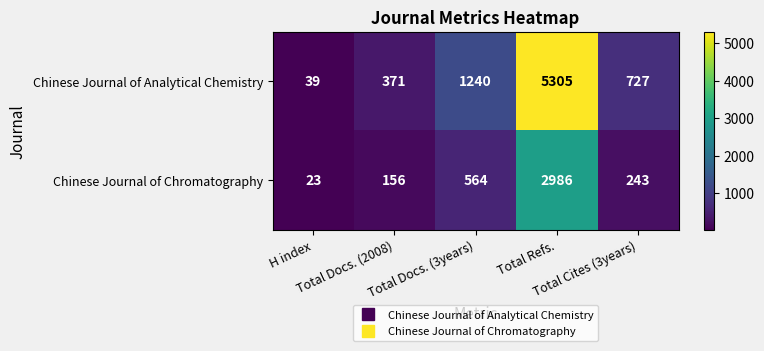

Rank the series by their maximum value, from lowest to highest.

Chinese Journal of Chromatography, Chinese Journal of Analytical Chemistry